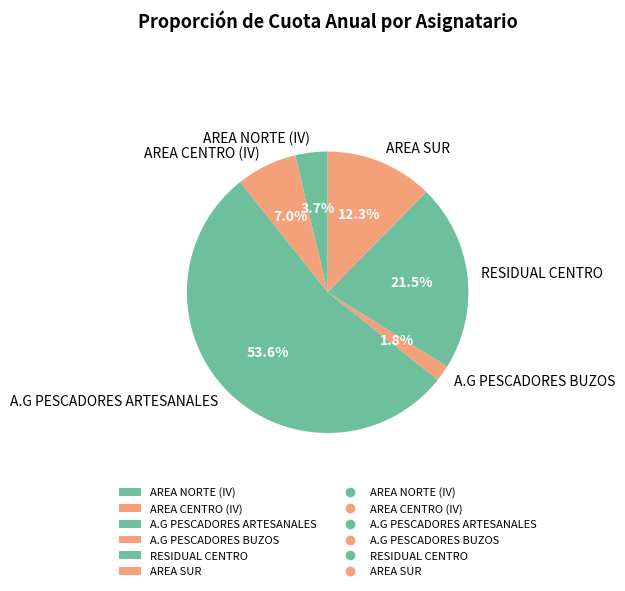

What is the ratio of the value at RESIDUAL CENTRO to the value at AREA NORTE (IV)?

5.8